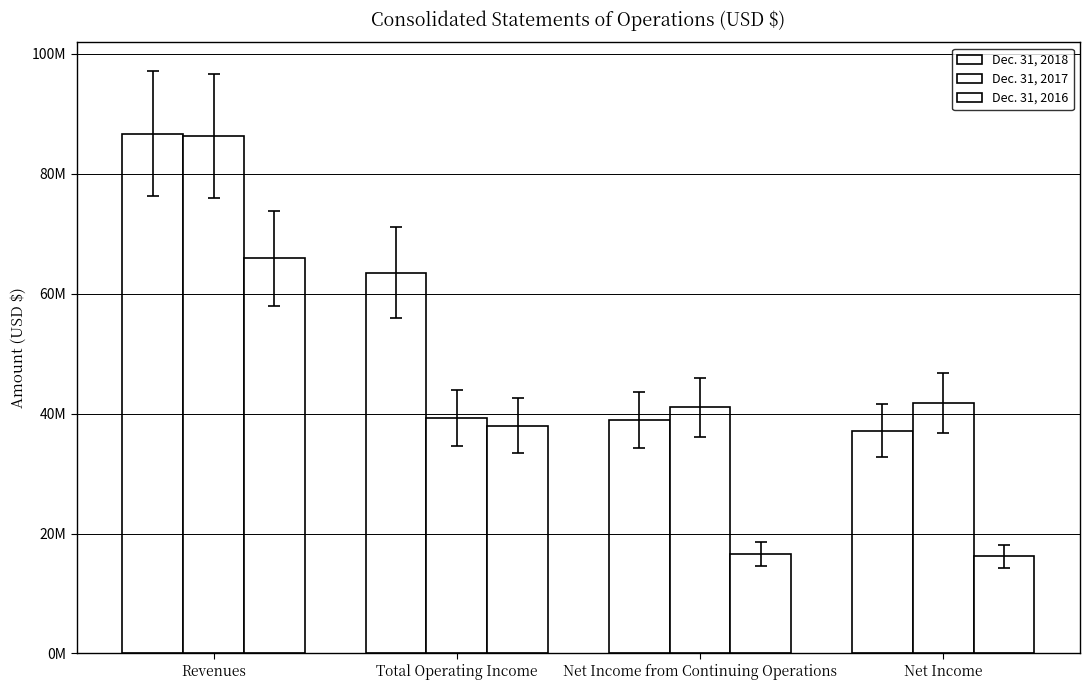

Which series has the largest total across all categories?

Dec. 31, 2018